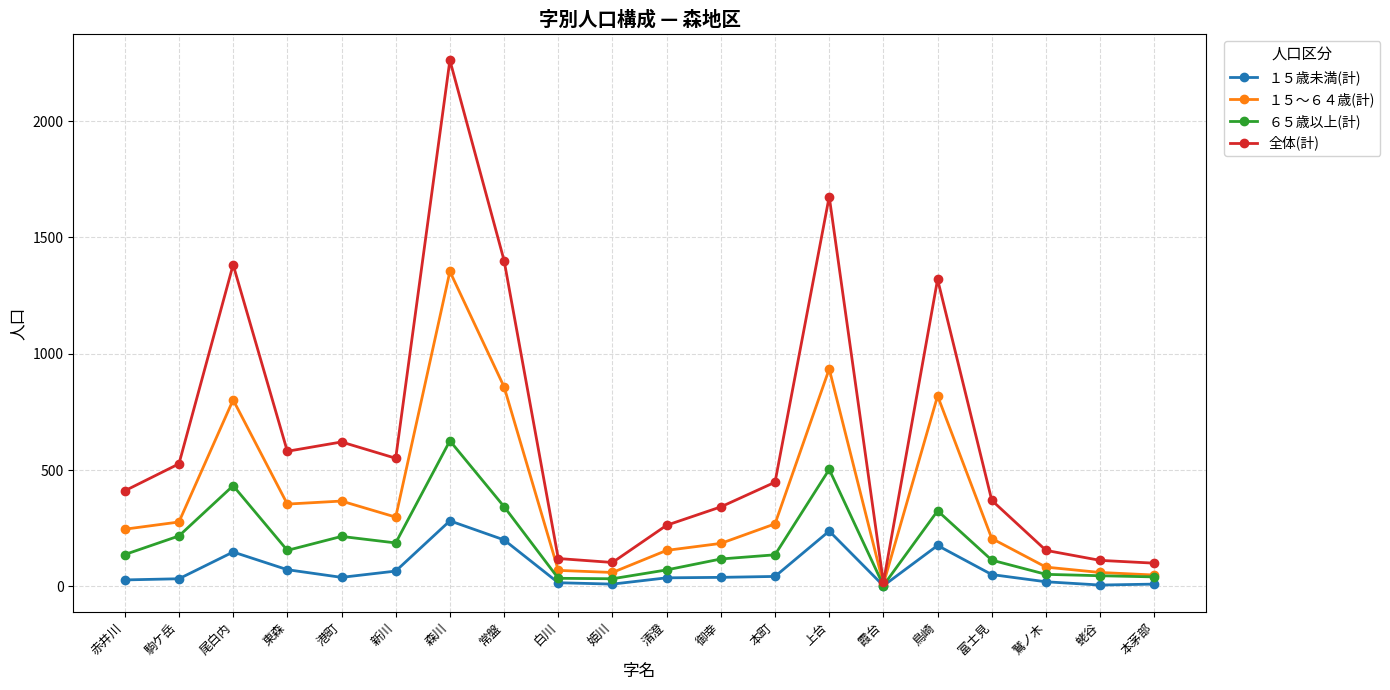

What is the maximum value for 全体(計)?

2262